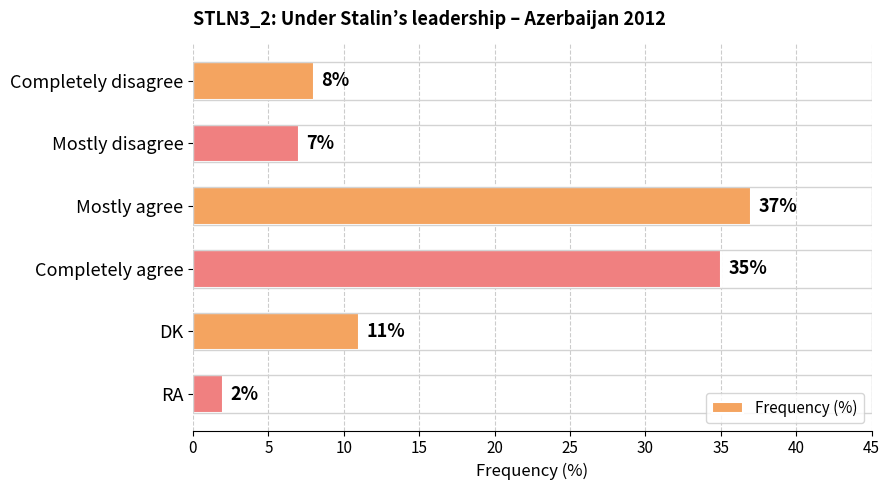

Which has a higher value, RA or Mostly disagree?

Mostly disagree